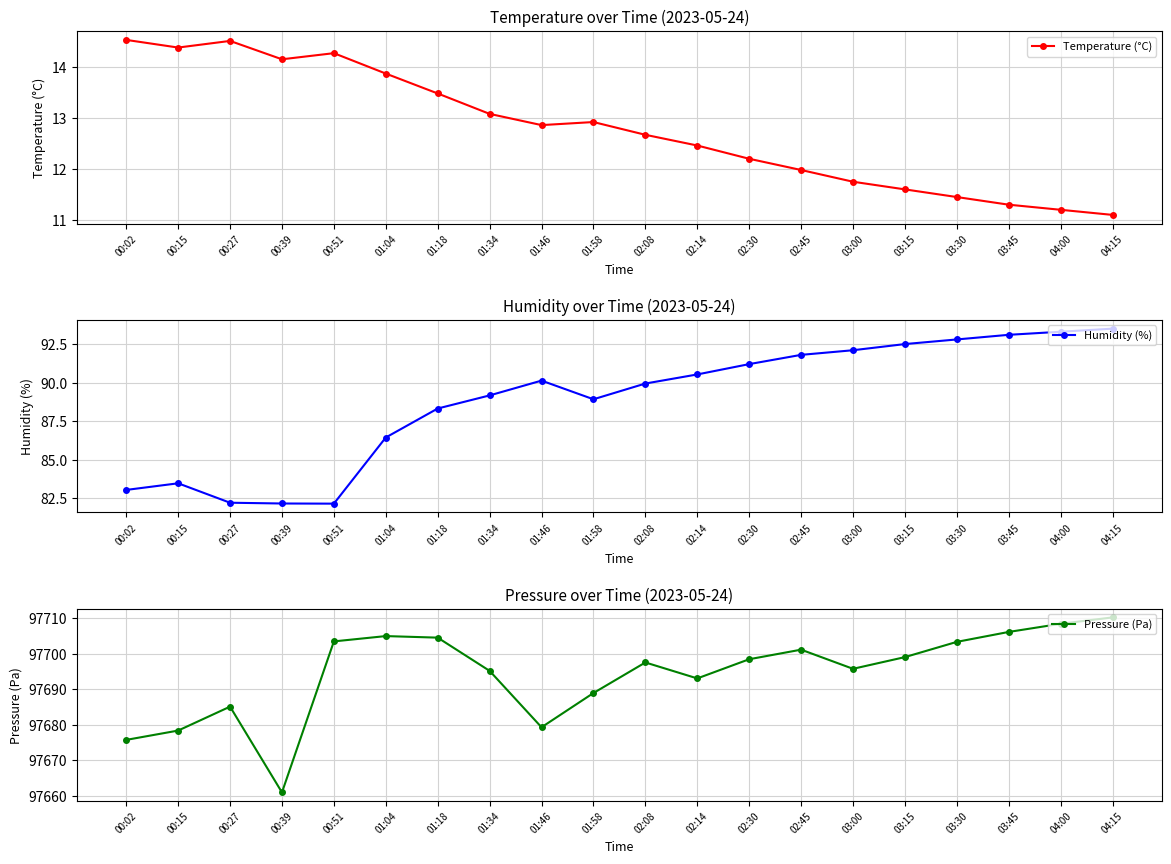

What value does the Pressure (Pa) series have at 02:45?

97701.2